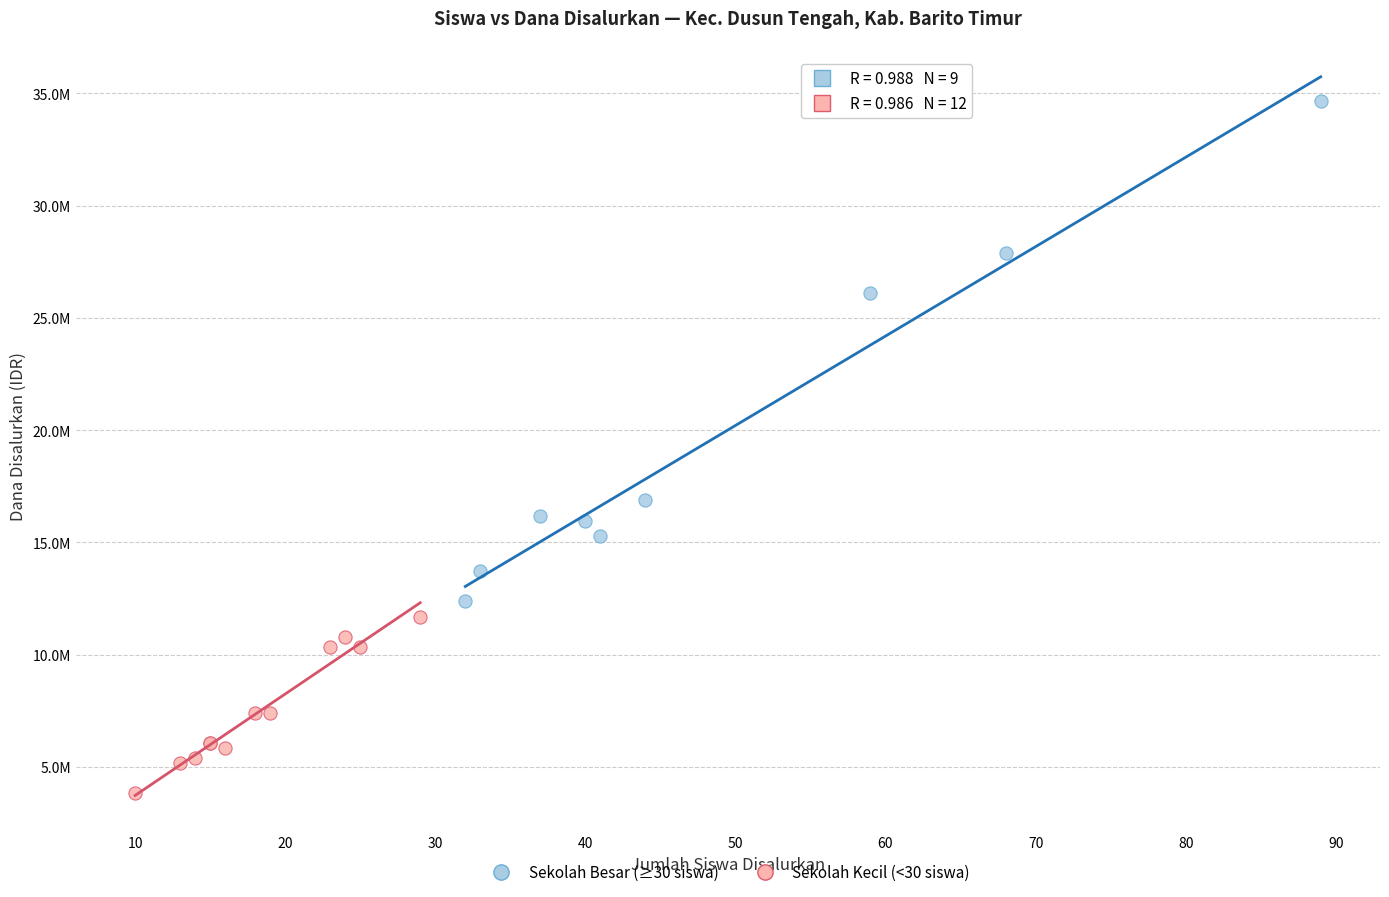

What are all the series names shown in the legend?

Sekolah Besar (≥30 siswa), Sekolah Kecil (<30 siswa)